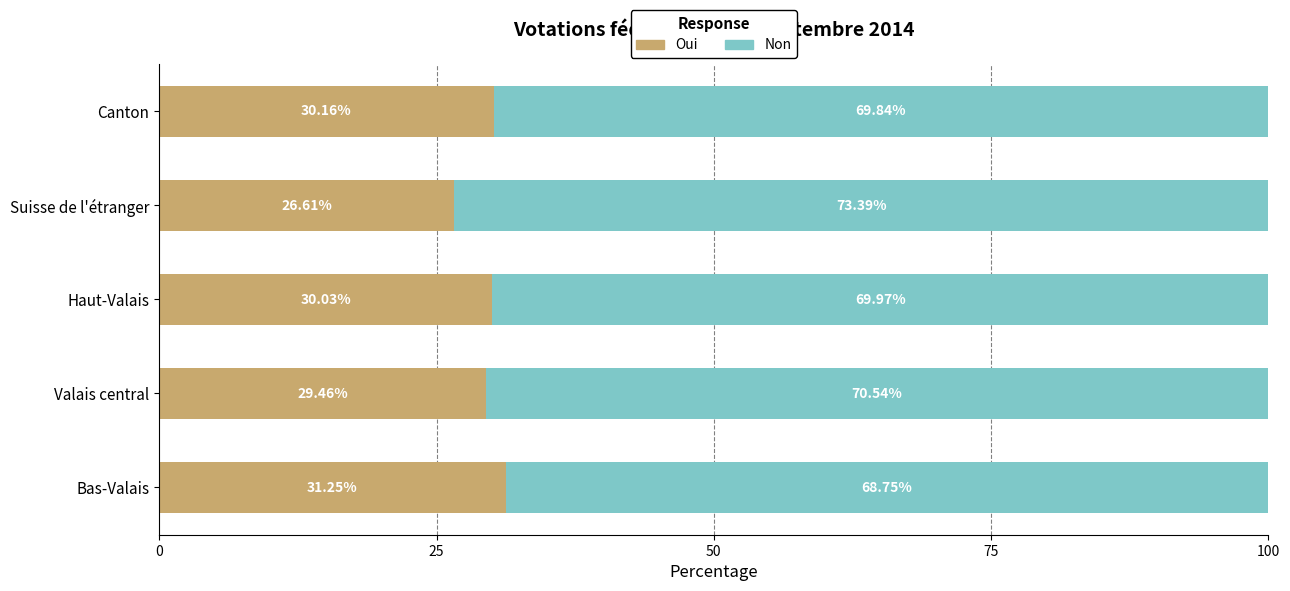

Where is Oui nearest to the value 28?

Suisse de l'étranger